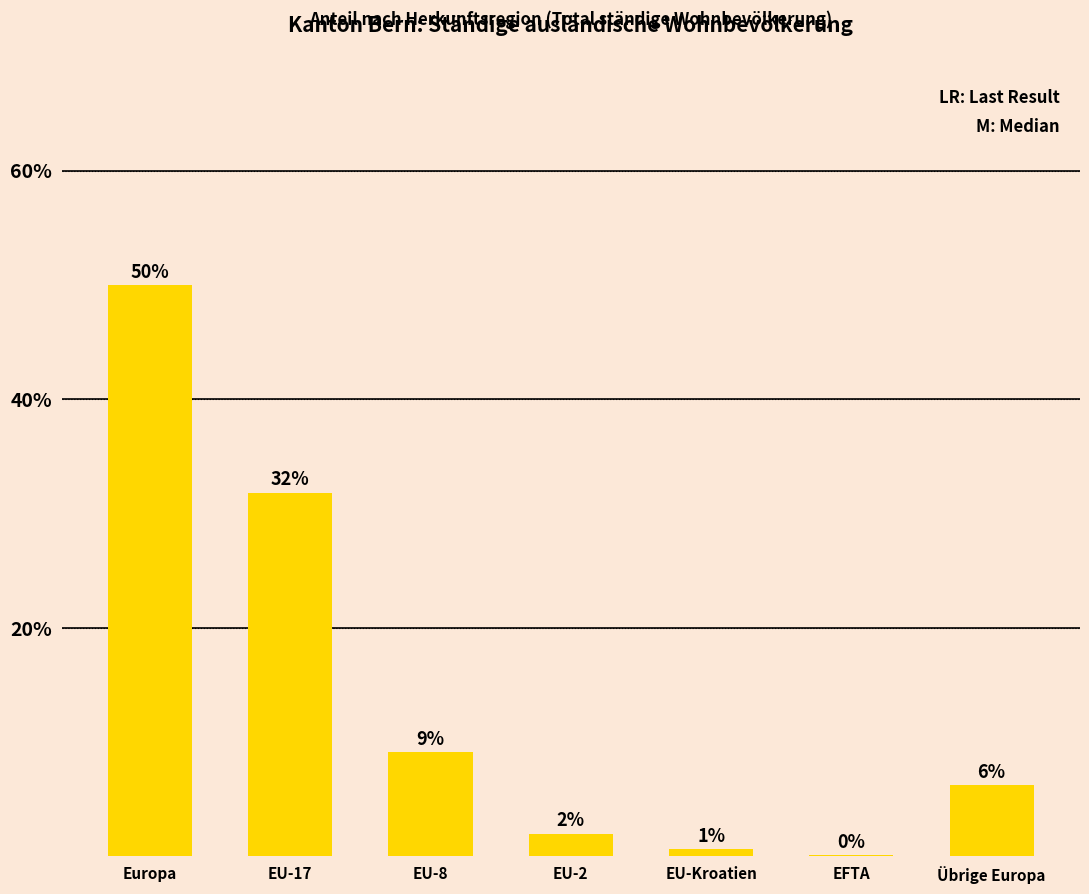

Are the bars horizontal?

No